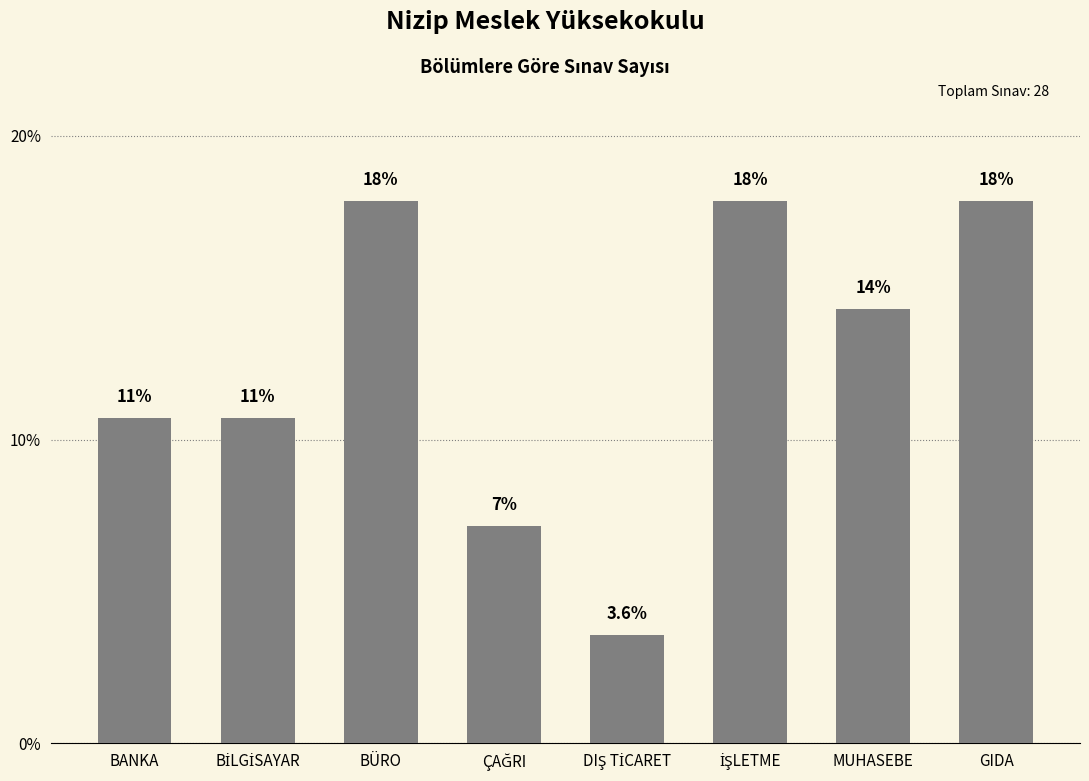

Does the chart contain any negative values?

No